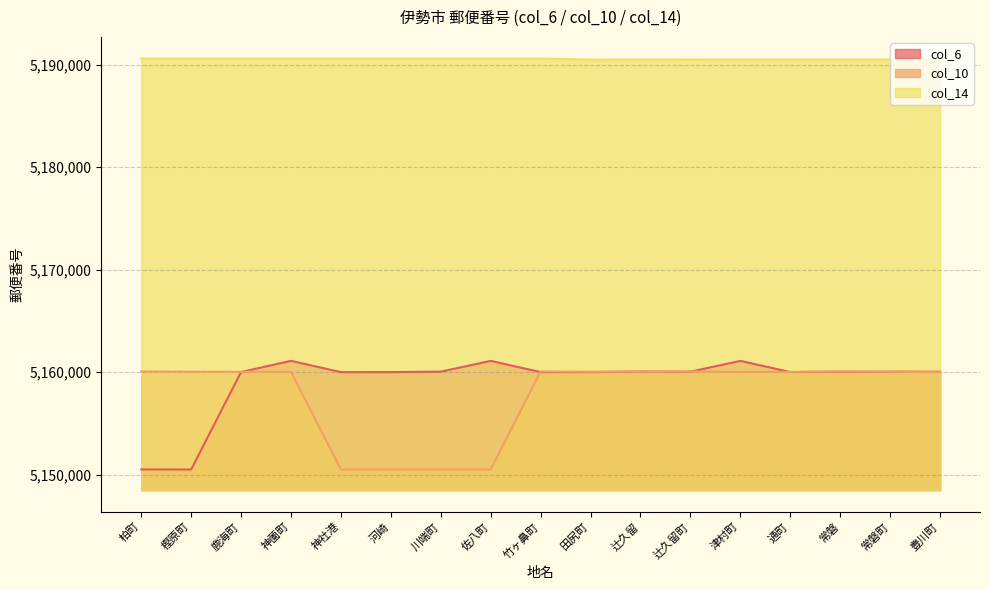

Rank the categories by col_10 value from lowest to highest.

佐八町, 神社港, 川端町, 河崎, 豊川町, 津村町, 神薗町, 通町, 鹿海町, 田尻町, 常磐町, 樫原町, 辻久留, 辻久留町, 柏町, 竹ヶ鼻町, 常磐